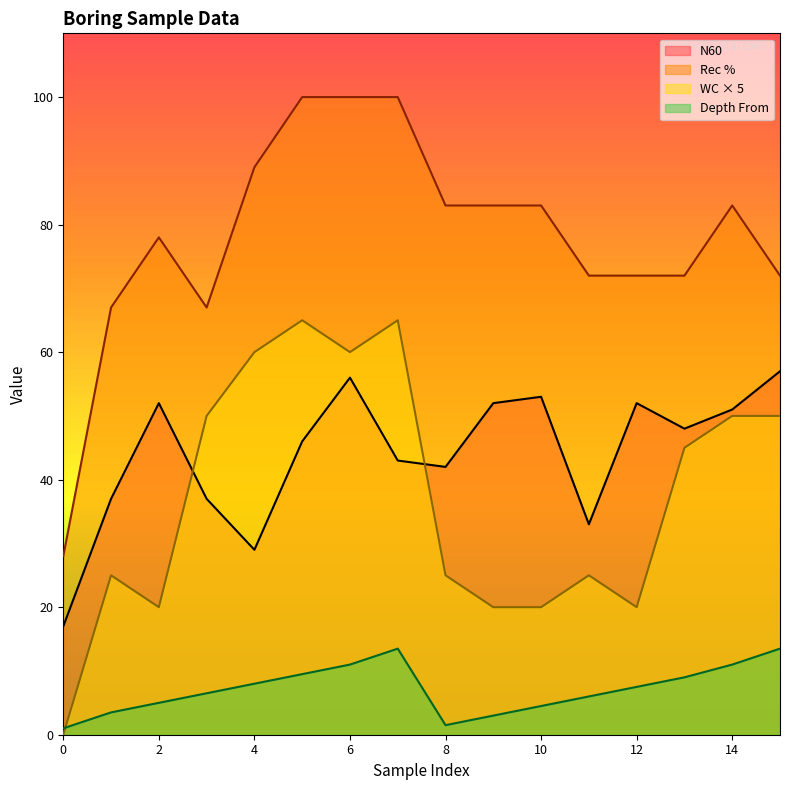

Which series has the largest range (max minus min)?

Rec %